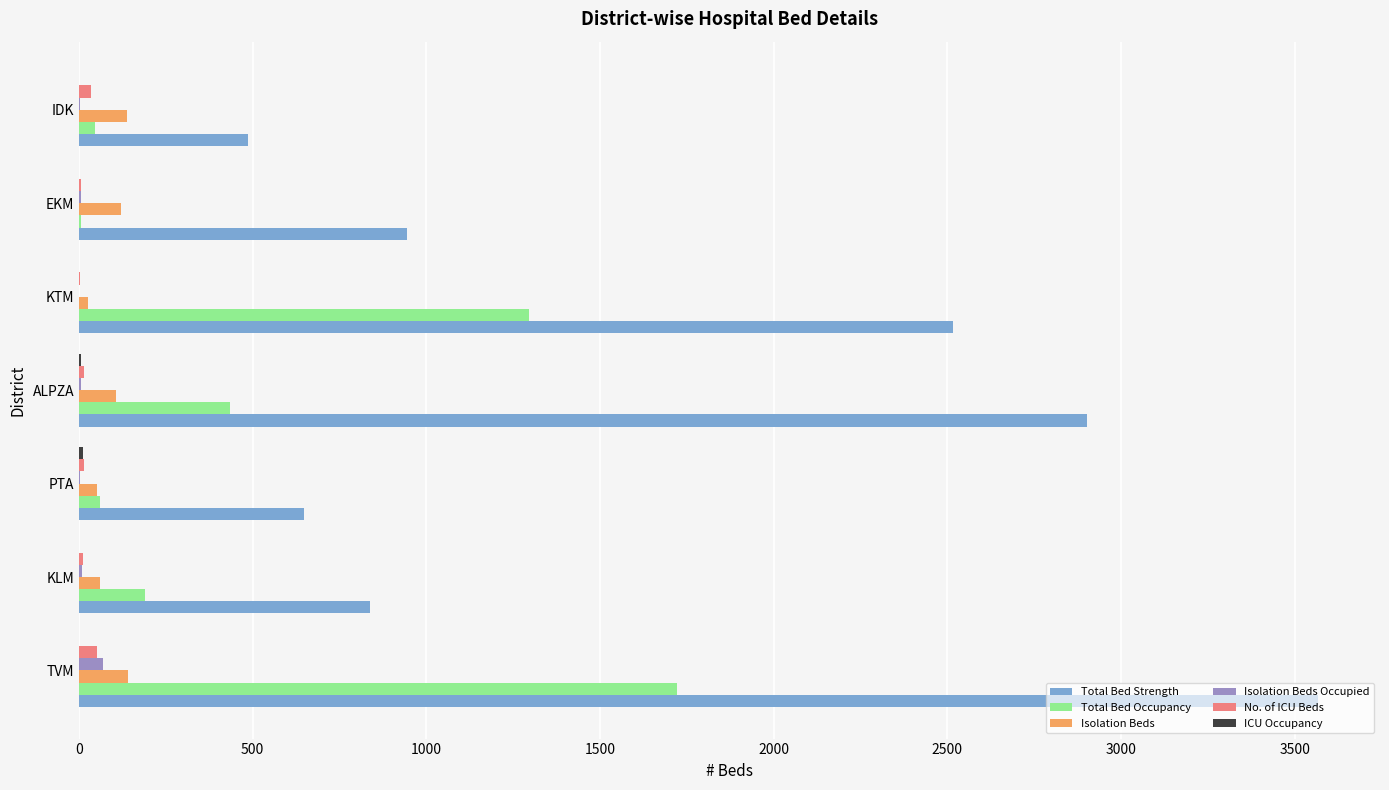

Is the value of Total Bed Strength at PTA greater than the value of Total Bed Occupancy at KTM?

No